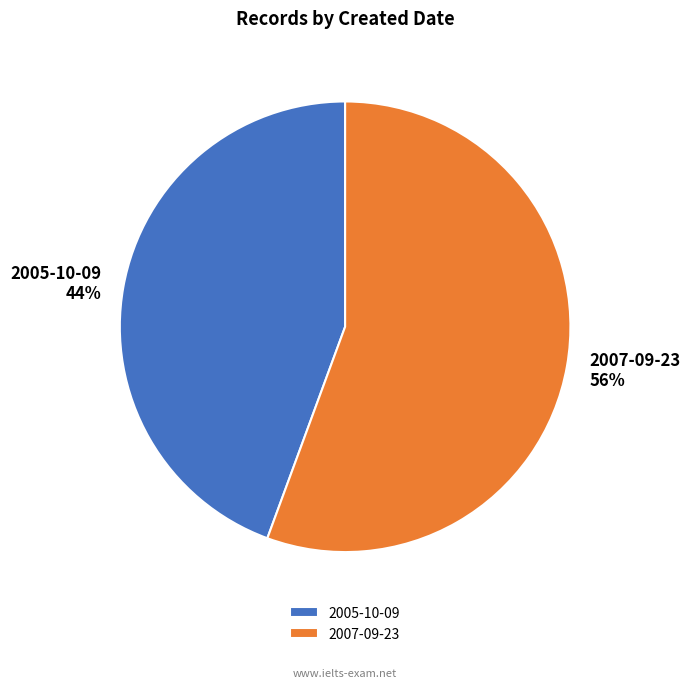

Do 2005-10-09 and 2007-09-23 together represent more than half of the pie?

Yes